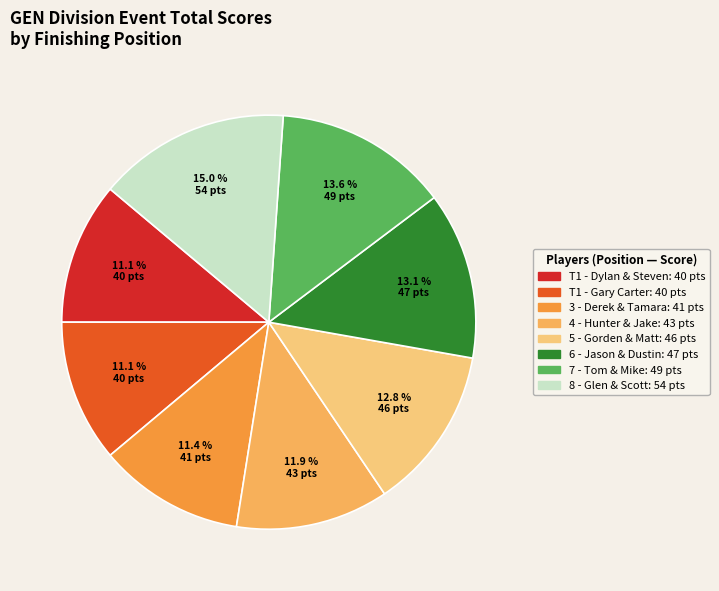

Does any single category account for the majority?

No